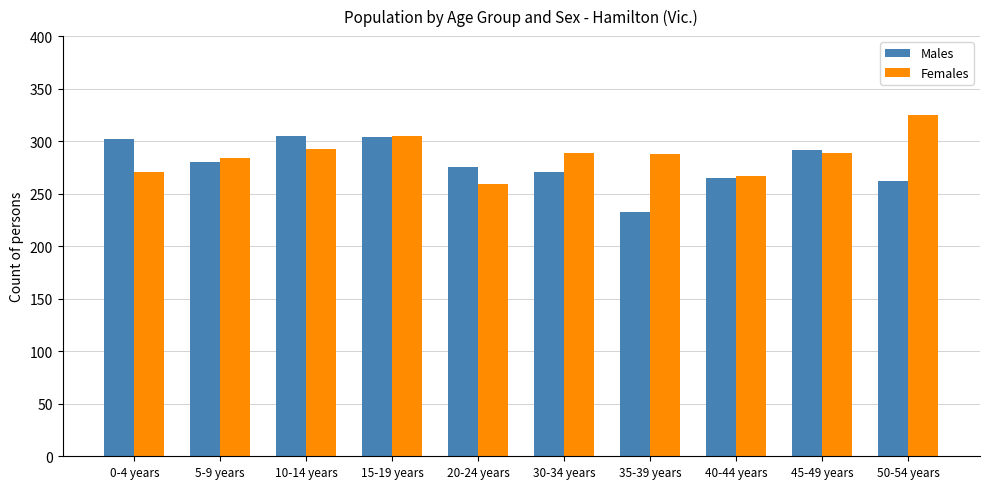

The Males series shows 304 at 15-19 years. True or false?

True